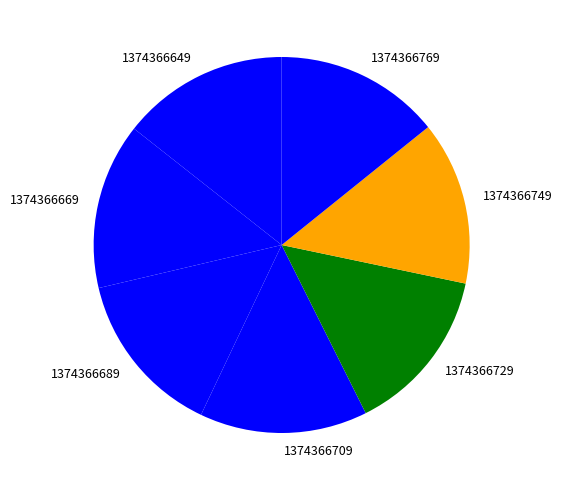

Count the number of slices in the pie.

7